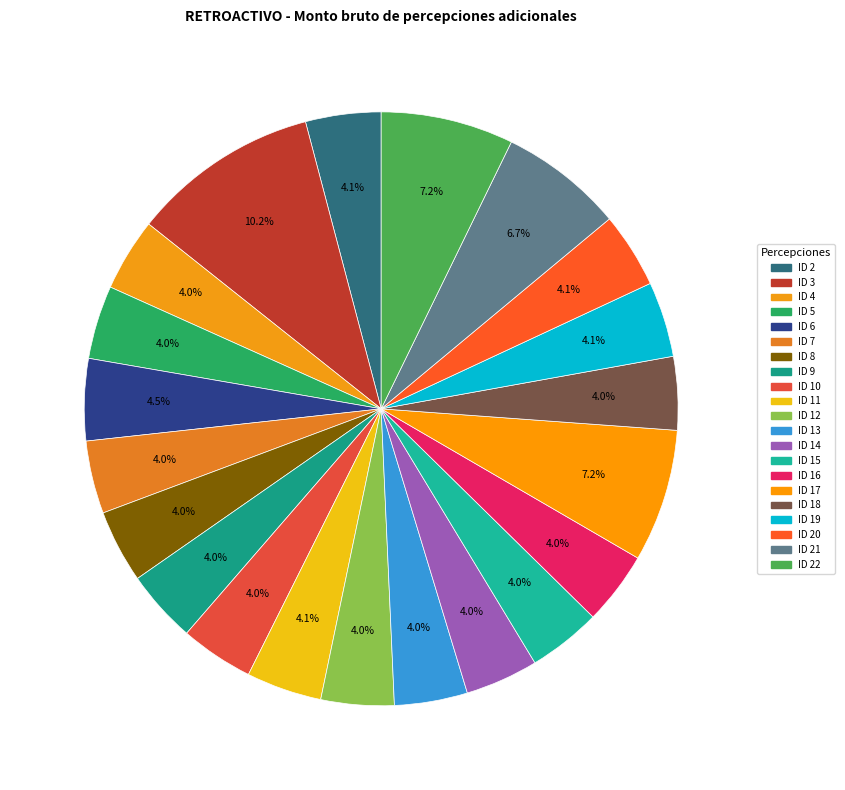

Is there any slice that represents more than half of the pie?

No